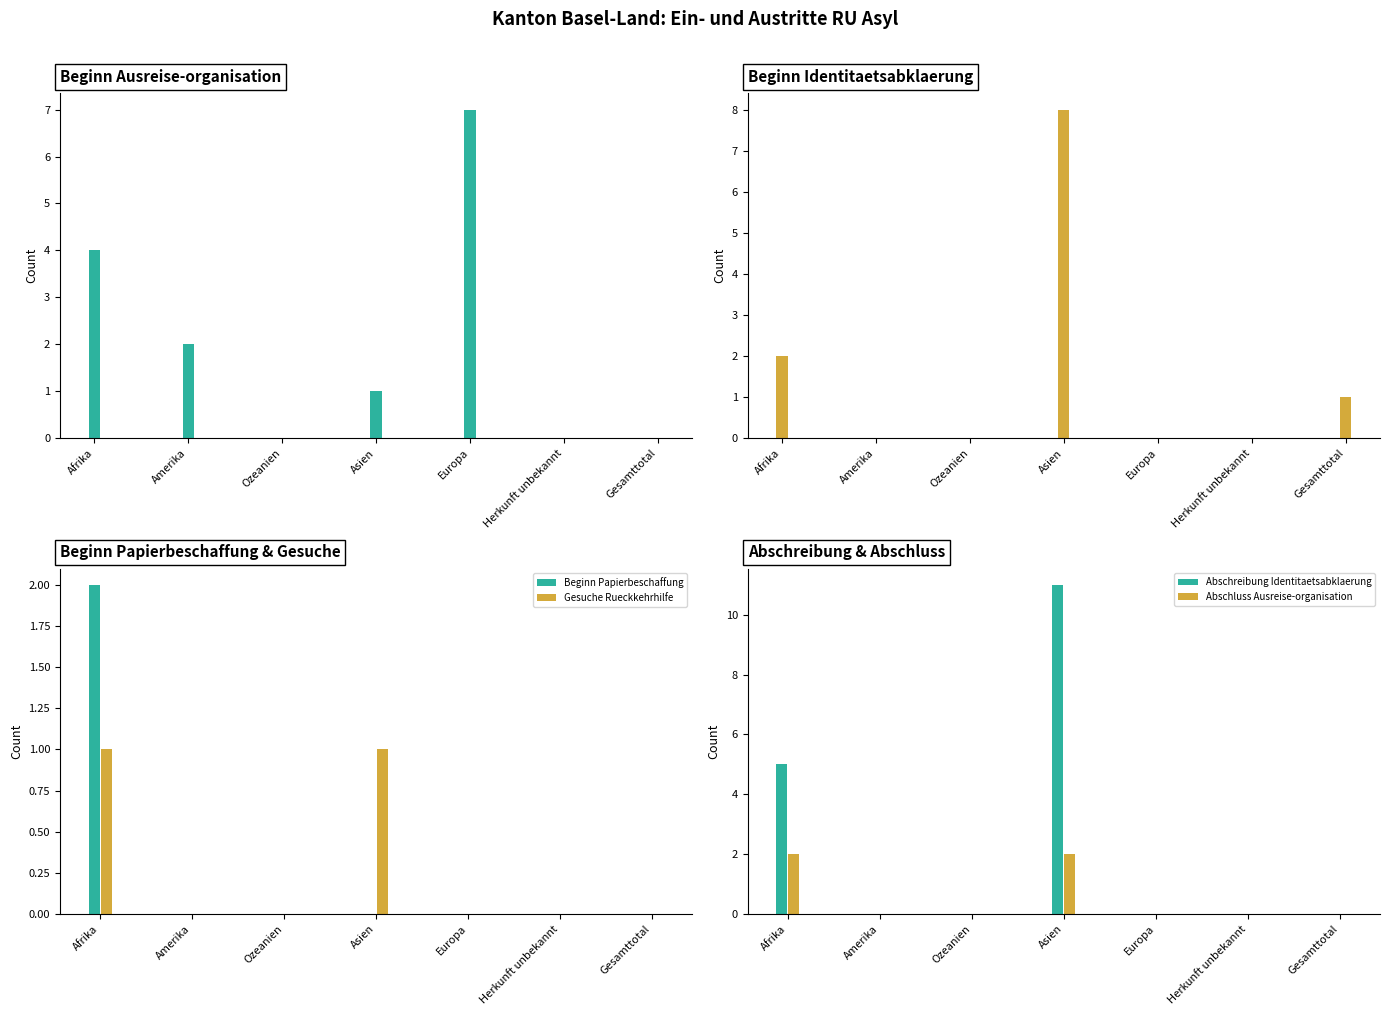

At which label does Abschreibung Identitaetsabklaerung reach its peak?

Asien